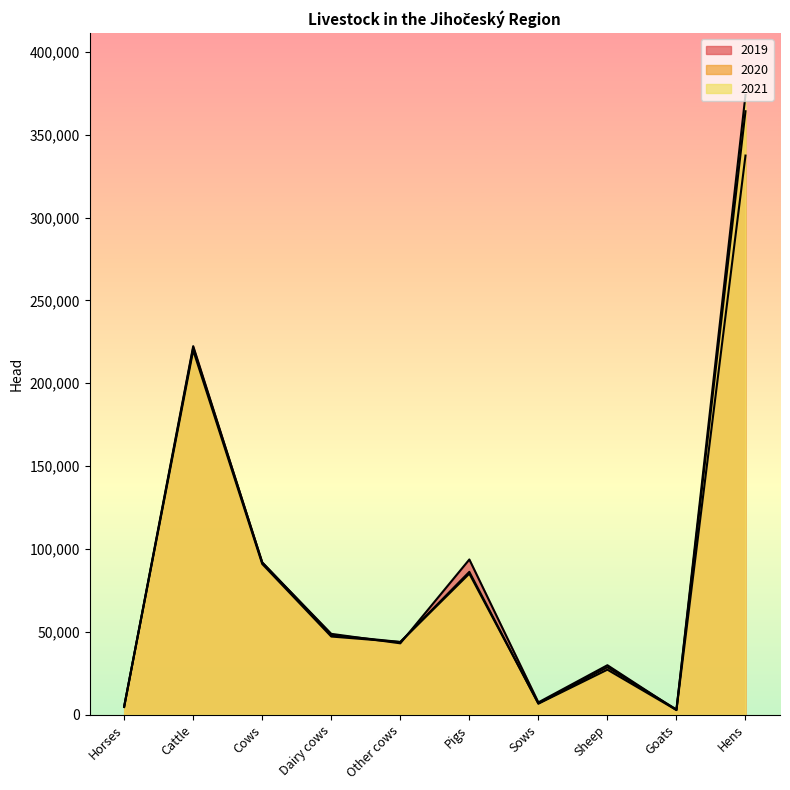

How many data points in 2019 are above 48747?

4